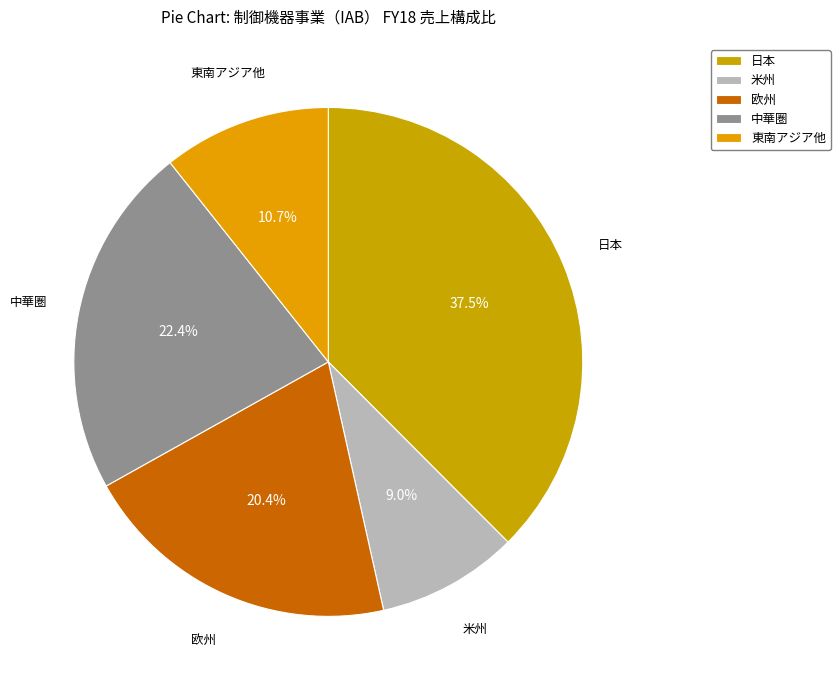

Is it true that 東南アジア他 is 24% of the pie?

False